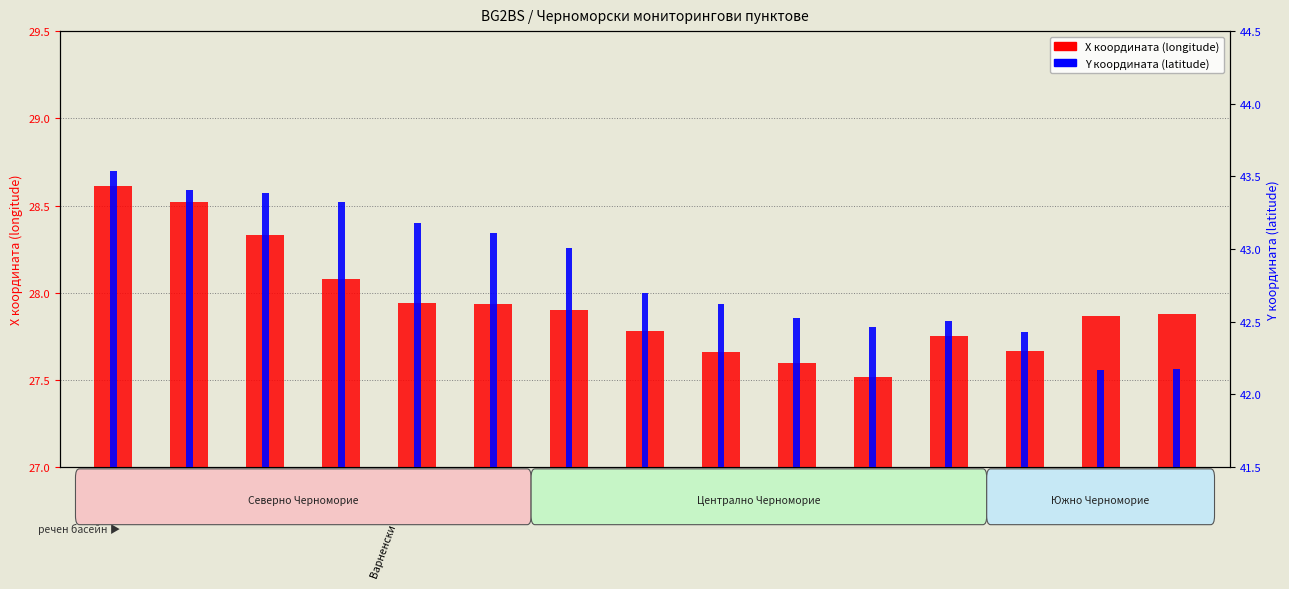

What is the difference between the Y координата (latitude) values at Царево 2 and Прибой?

0.9